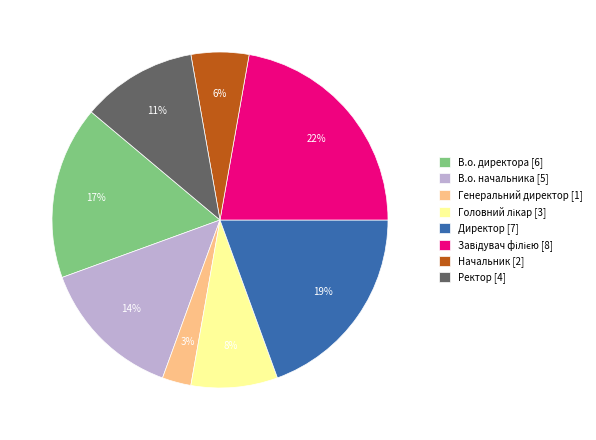

Count the number of slices in the pie.

8